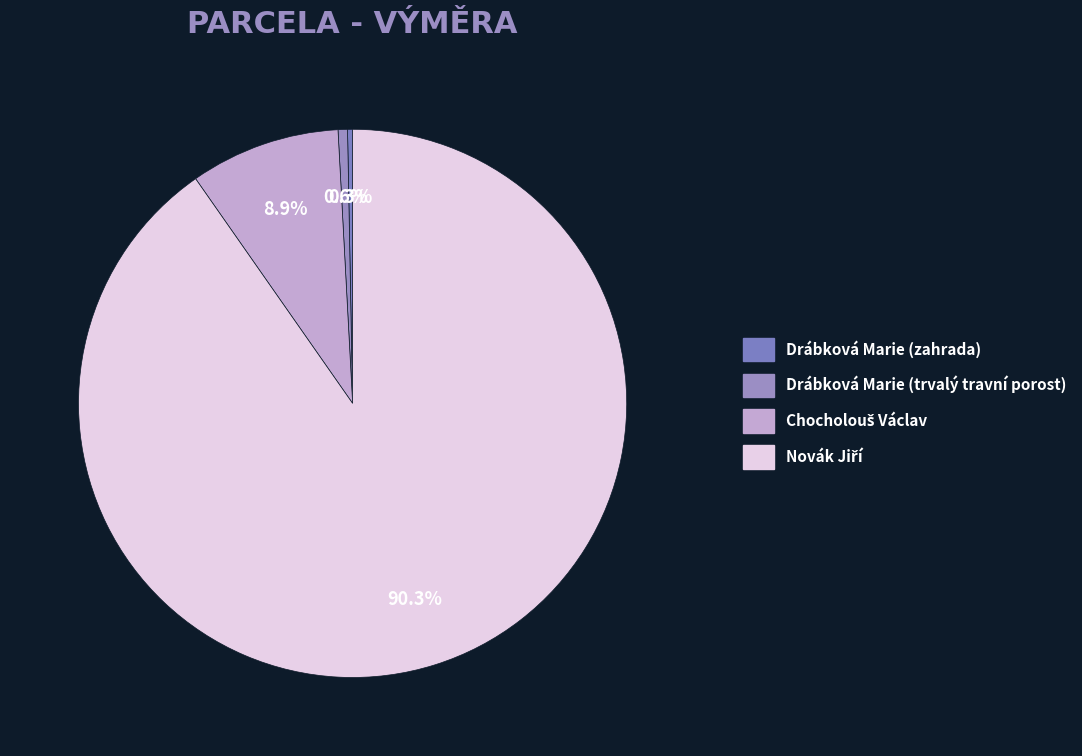

Count the number of slices in the pie.

4